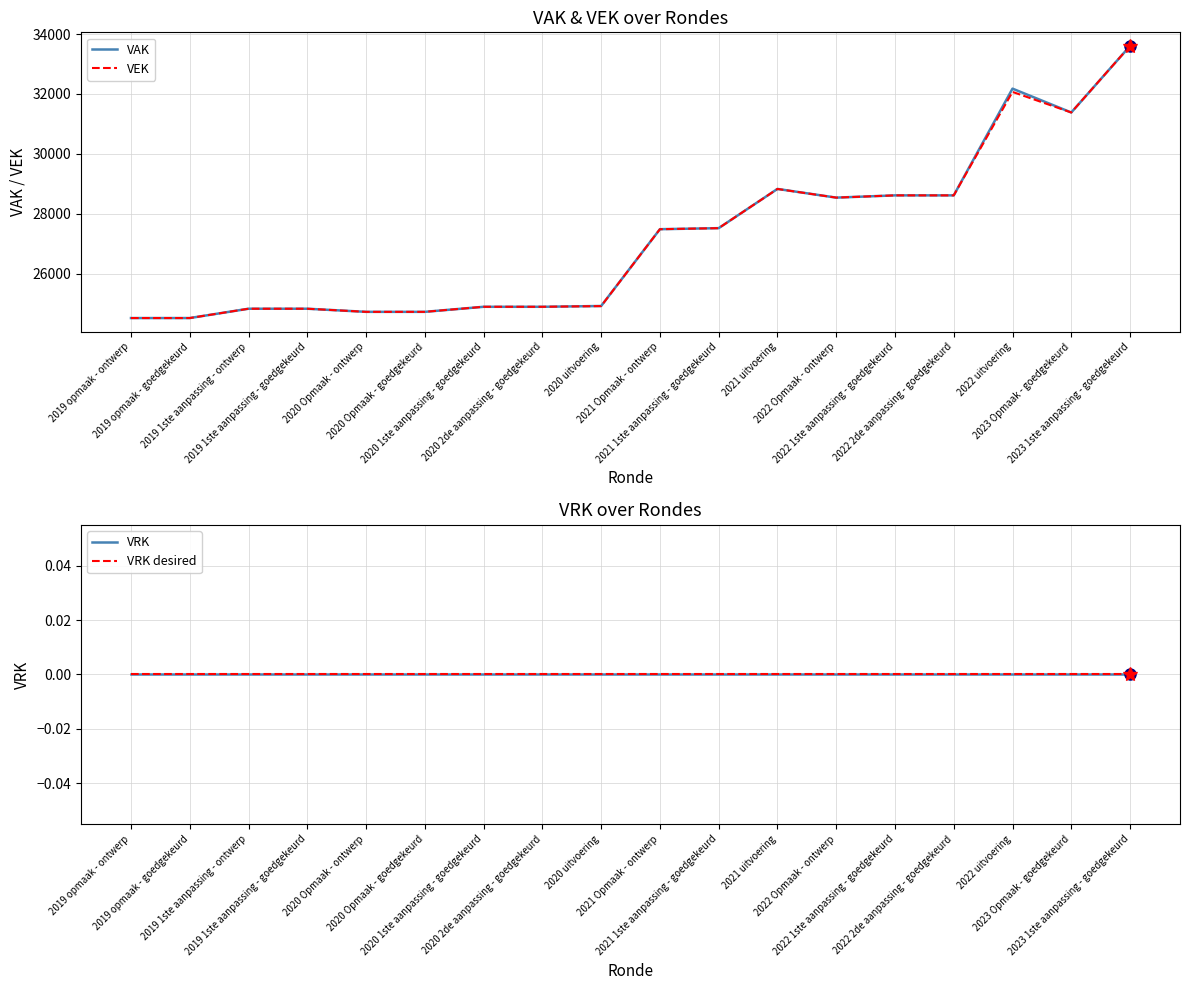

The VRK series shows 0 at 2020 Opmaak - goedgekeurd. True or false?

True